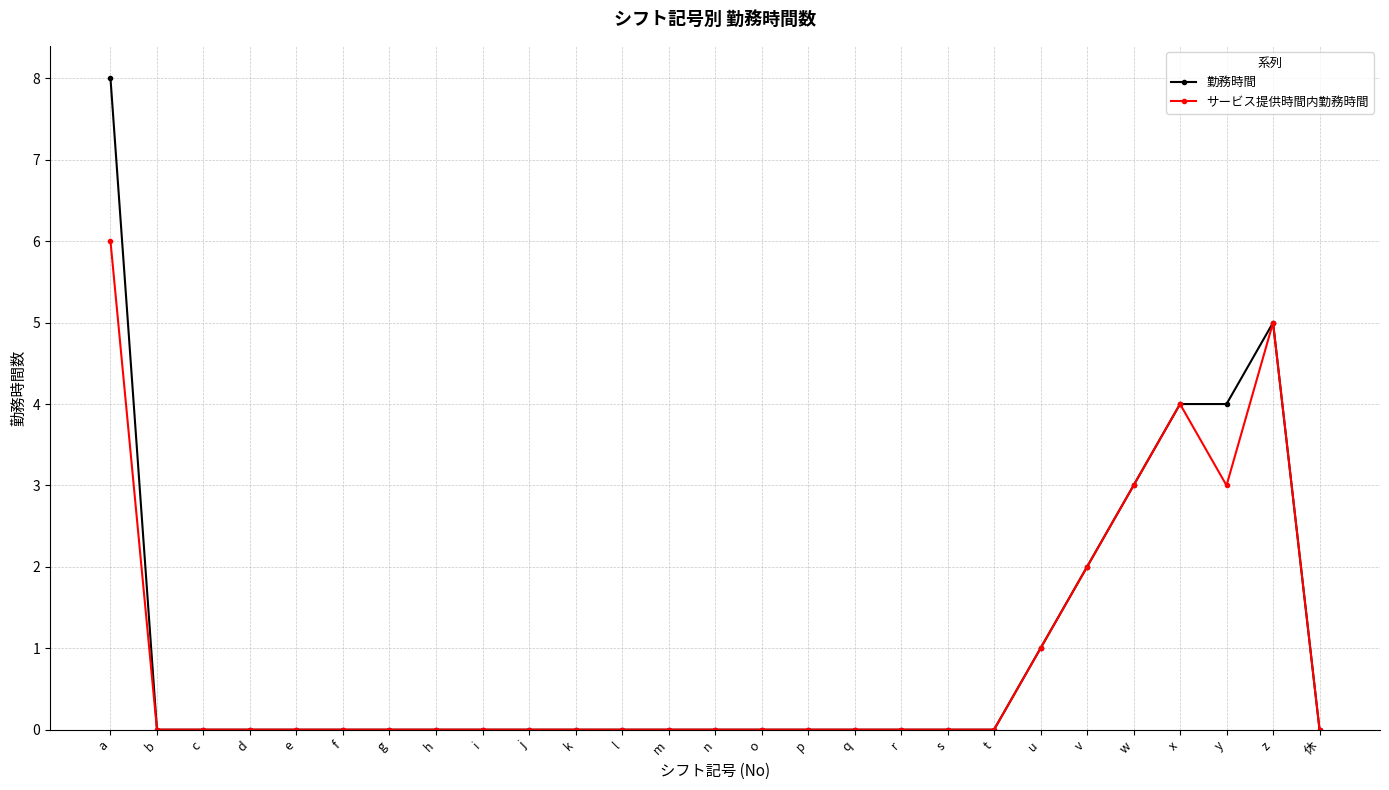

How many data points does each series have?

27